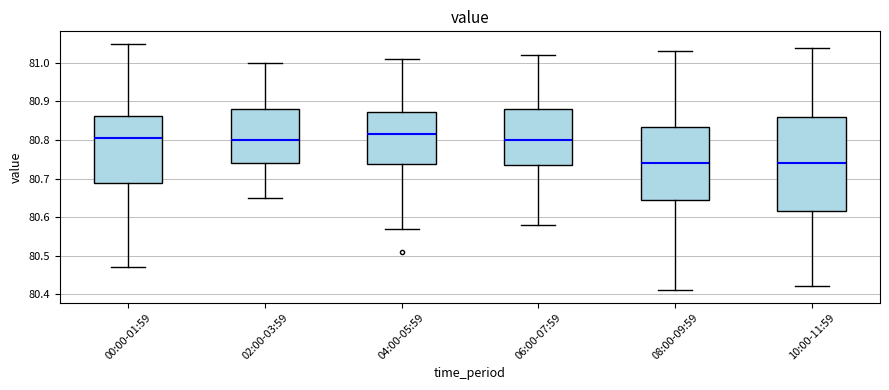

Reading left to right, read every box against the y-axis: the position of its median line, the range the box covers, and the ends of its whiskers. The values are not printed on the chart, so give them approximately, as read against the axis.

00:00-01:59: median 80.81, box 80.69 to 80.86, whiskers 80.47 to 81.05
02:00-03:59: median 80.80, box 80.74 to 80.88, whiskers 80.65 to 81.00
04:00-05:59: median 80.82, box 80.74 to 80.87, whiskers 80.57 to 81.01
06:00-07:59: median 80.80, box 80.74 to 80.88, whiskers 80.58 to 81.02
08:00-09:59: median 80.74, box 80.65 to 80.84, whiskers 80.41 to 81.03
10:00-11:59: median 80.74, box 80.62 to 80.86, whiskers 80.42 to 81.04